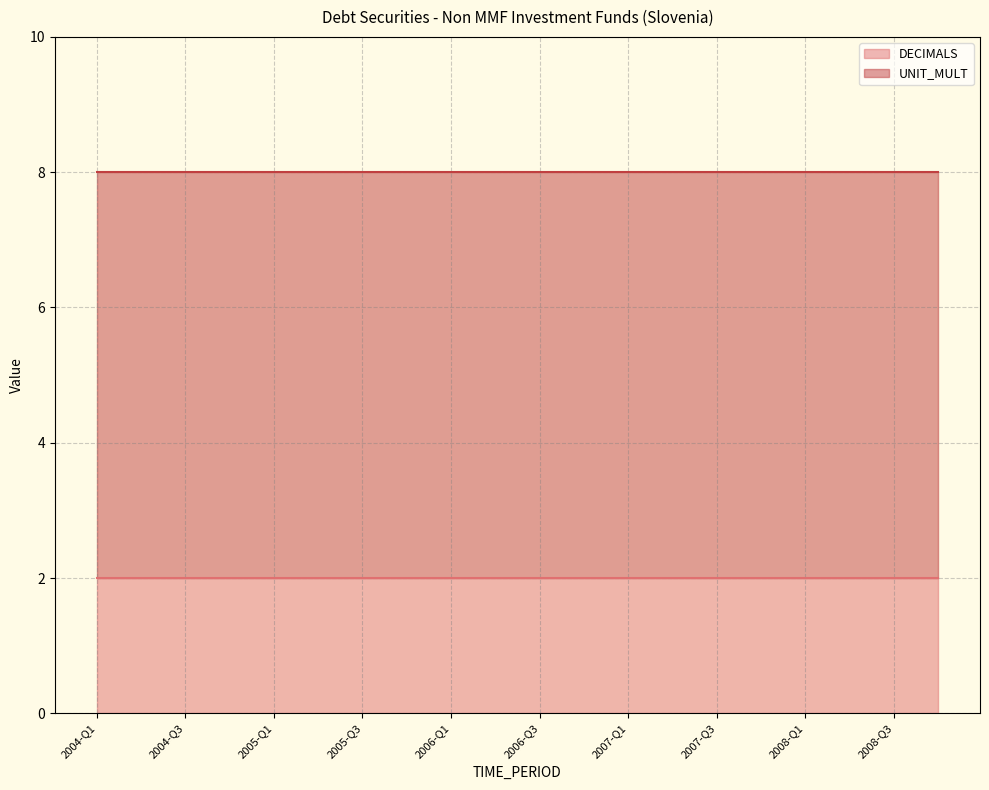

True or false: UNIT_MULT and DECIMALS cross at least once.

False